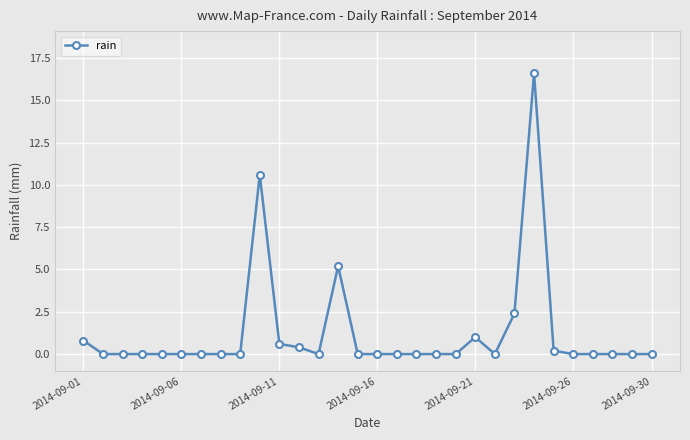

What is the maximum value shown in the chart?

16.6